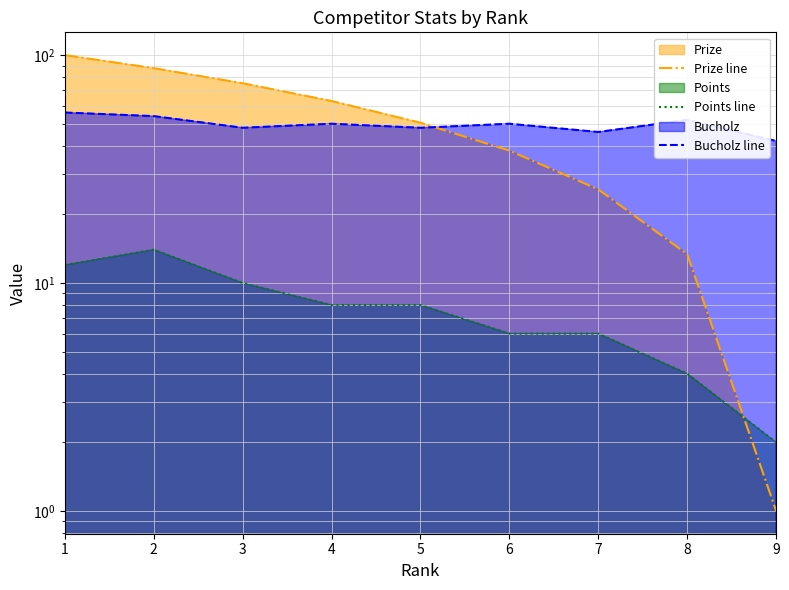

What is the greatest value displayed?

100.0